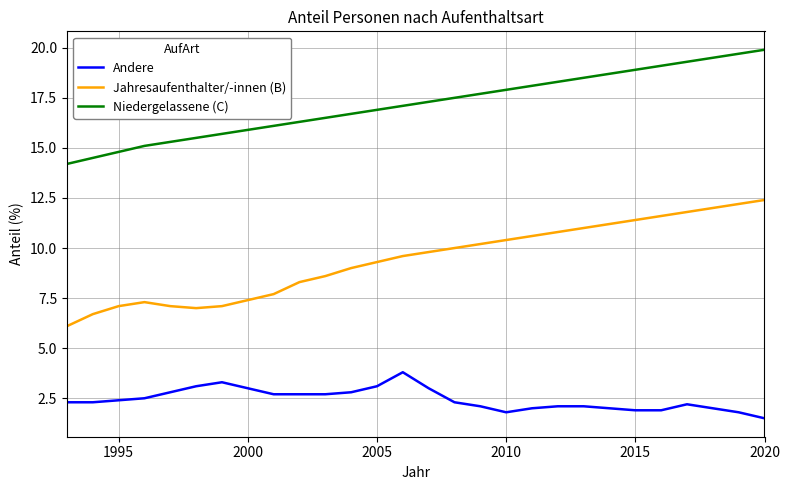

Rank the series by their average value, from highest to lowest.

Niedergelassene (C), Jahresaufenthalter/-innen (B), Andere